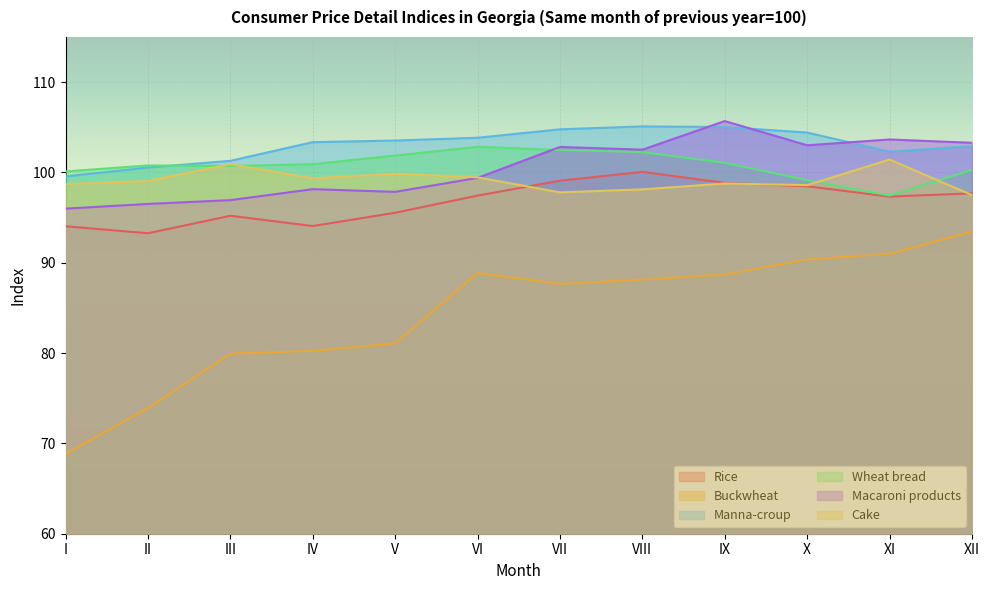

What is the value of the Cake point at the 1st from the left?

98.7